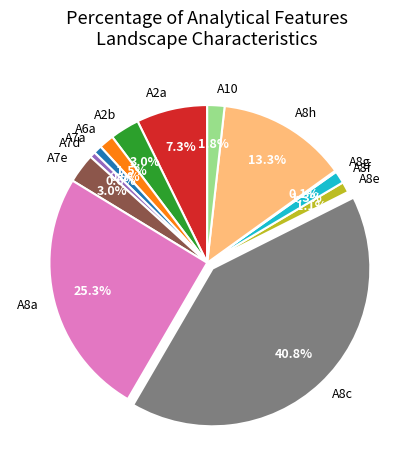

Between A8h and A7e, which is larger?

A8h